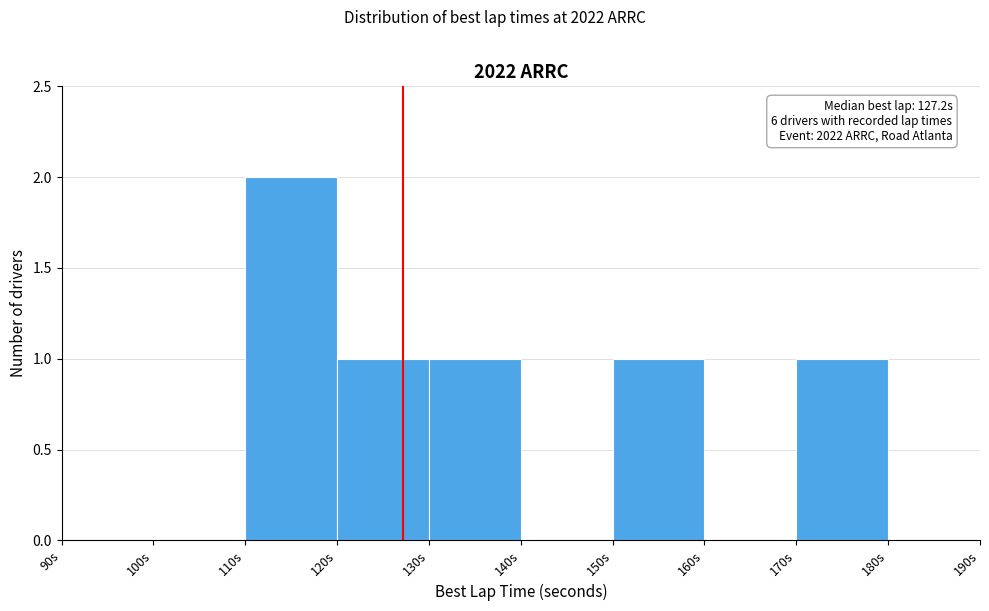

Over which range of the x-axis is the bar tallest?

110 to 120